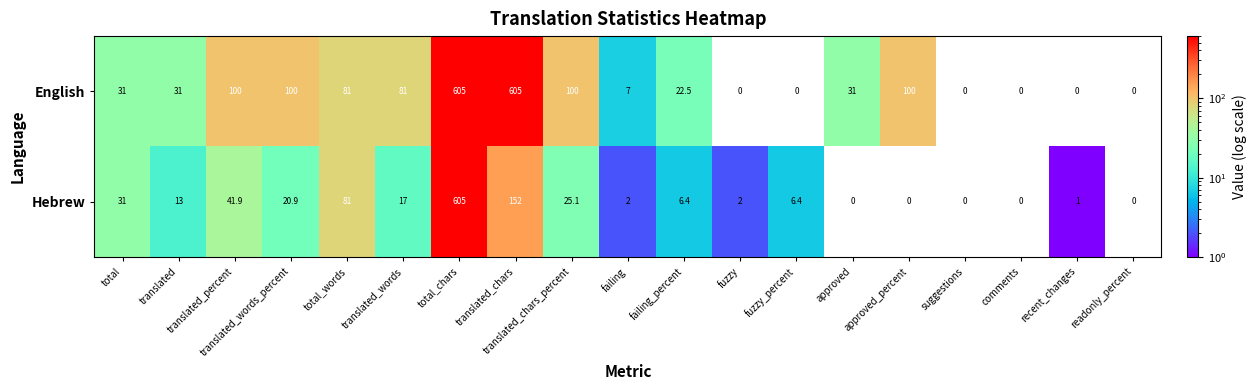

What is the sum of the English values at total and total_words?

112.0